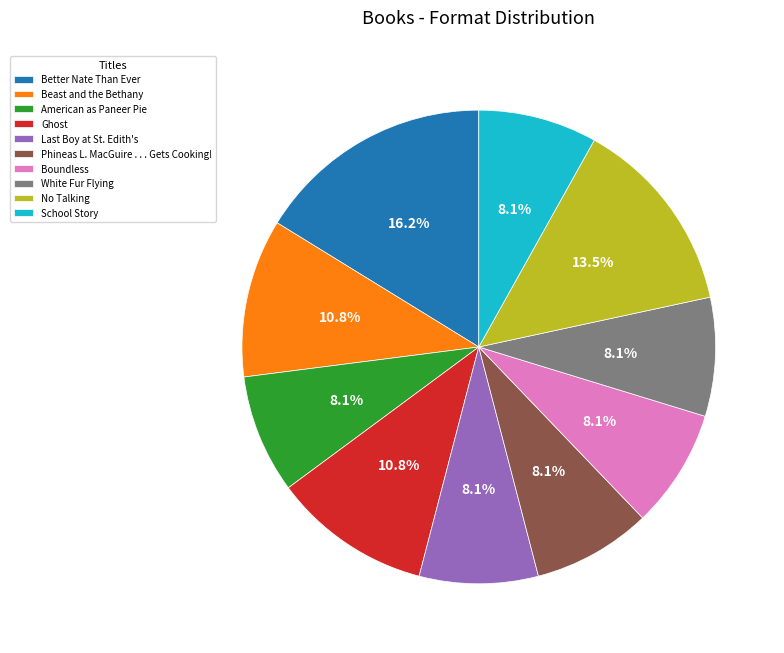

Which slice is the largest?

Better Nate Than Ever